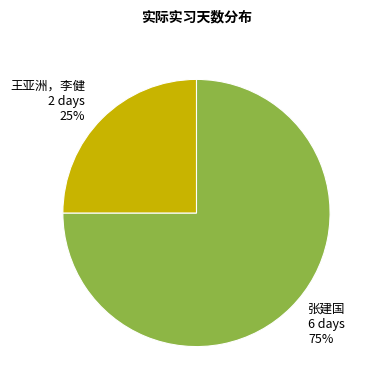

Which slice is the largest?

张建国